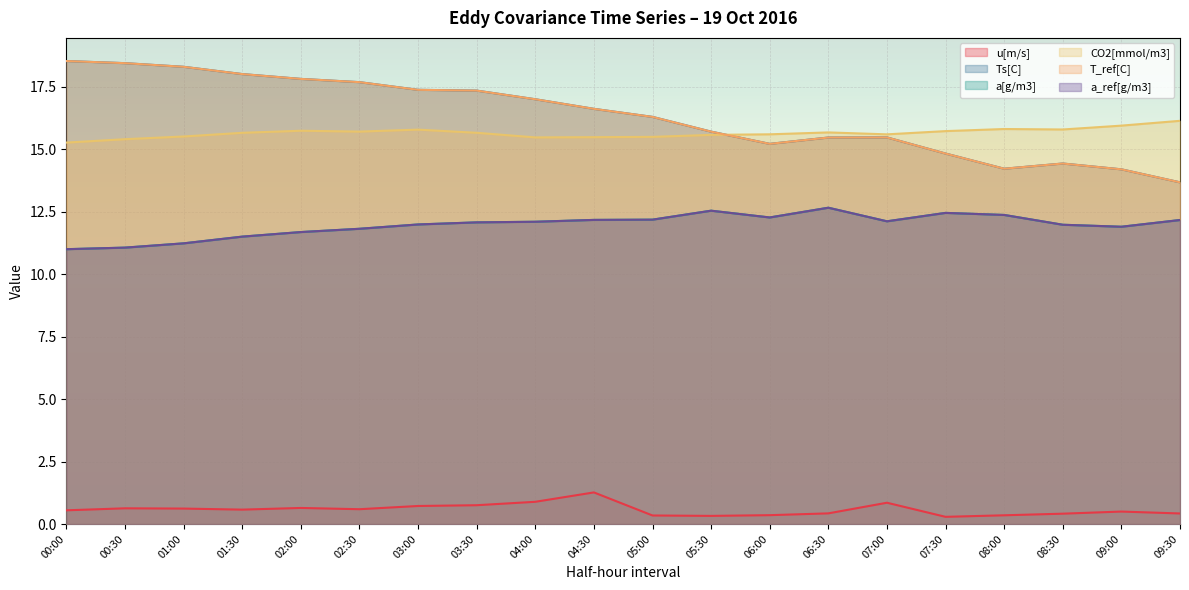

At 06:00, list the series in order from smallest to largest.

u[m/s], a[g/m3], a_ref[g/m3], Ts[C], T_ref[C], CO2[mmol/m3]